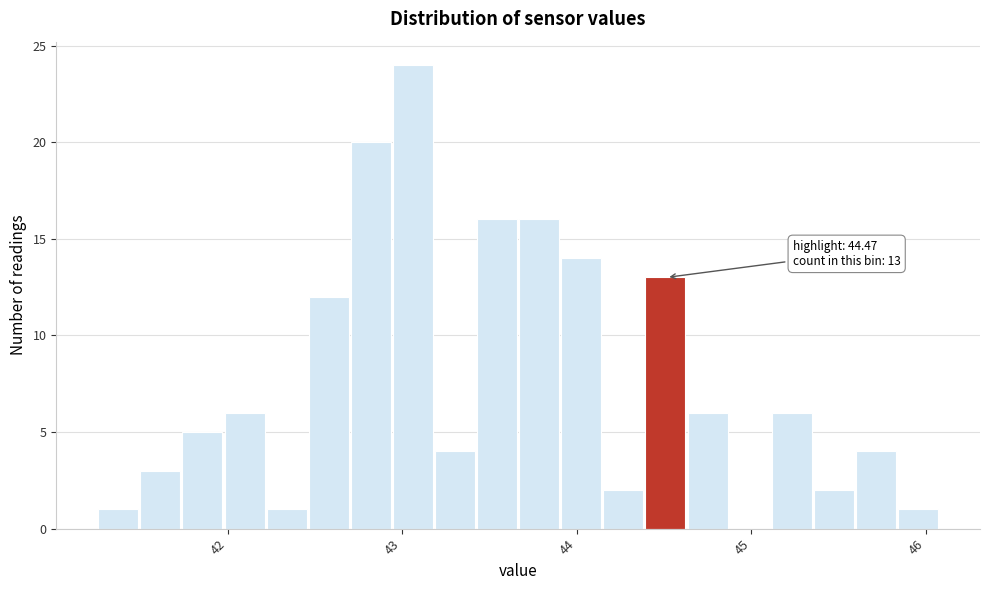

Read against the x-axis, roughly where is the centre of the tallest bar?

43.1